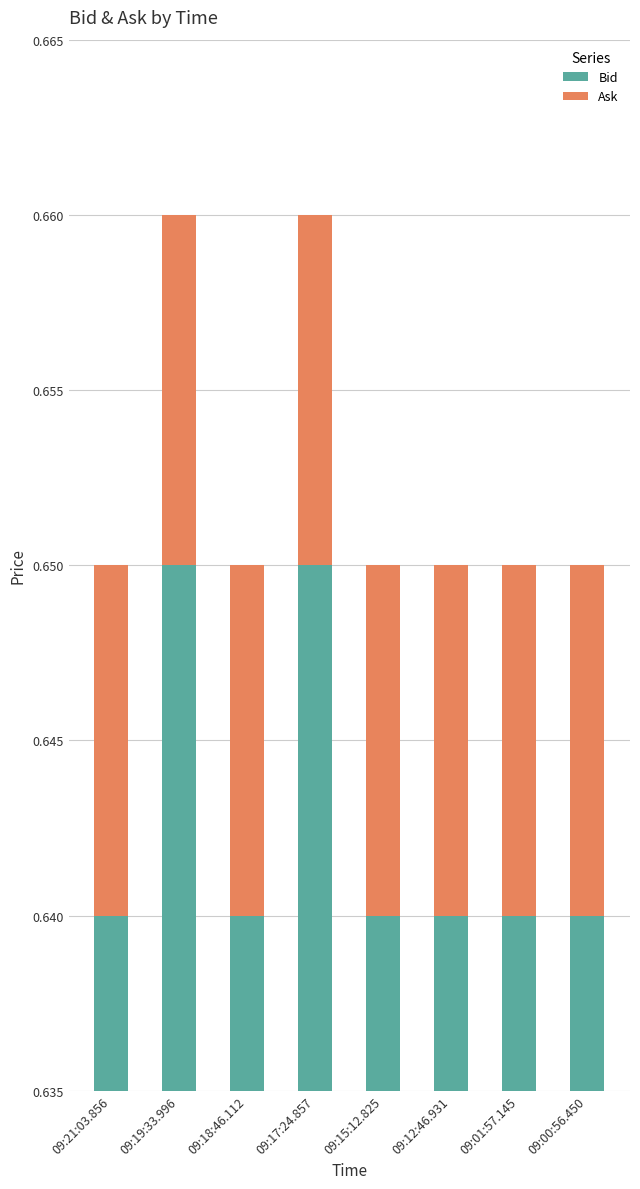

Which series has the widest spread of values?

Bid